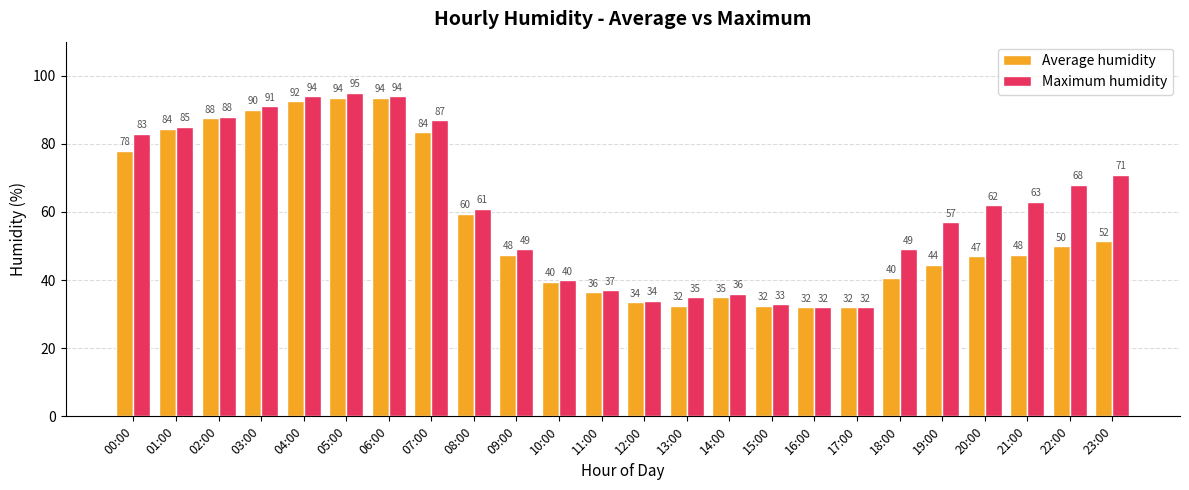

How many data points in Average humidity are less than 47?

10